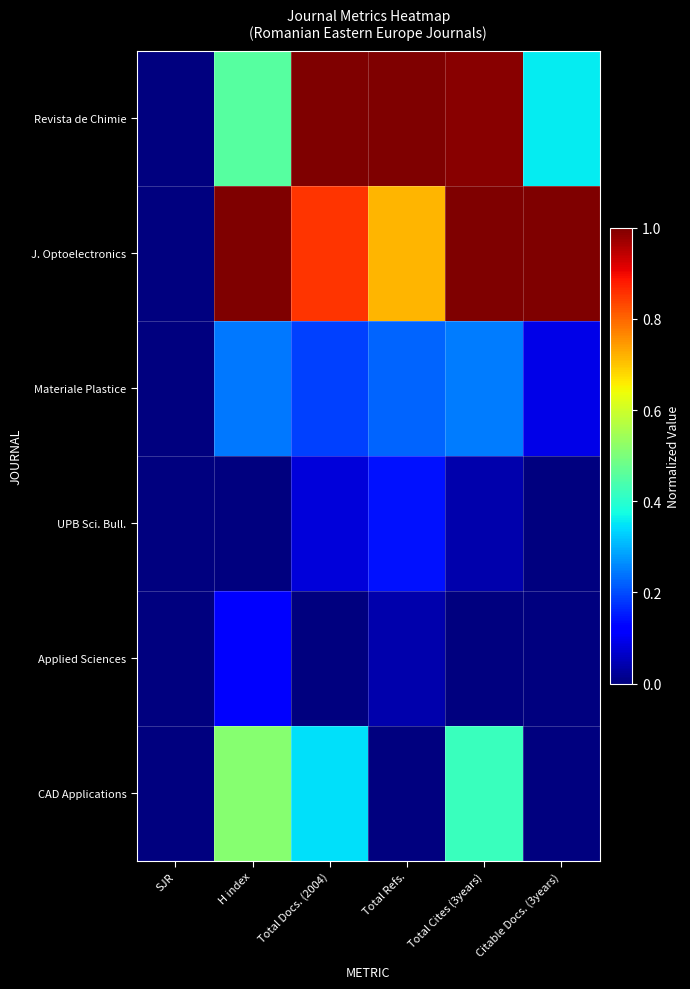

At which category is the sum across all series the highest?

Total Cites (3years)